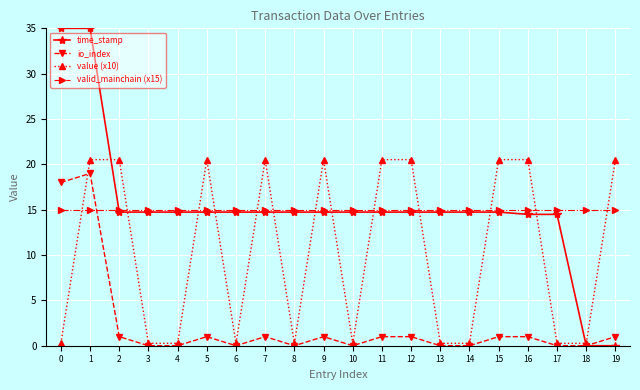

What is the sum of all time_stamp values?

305.3